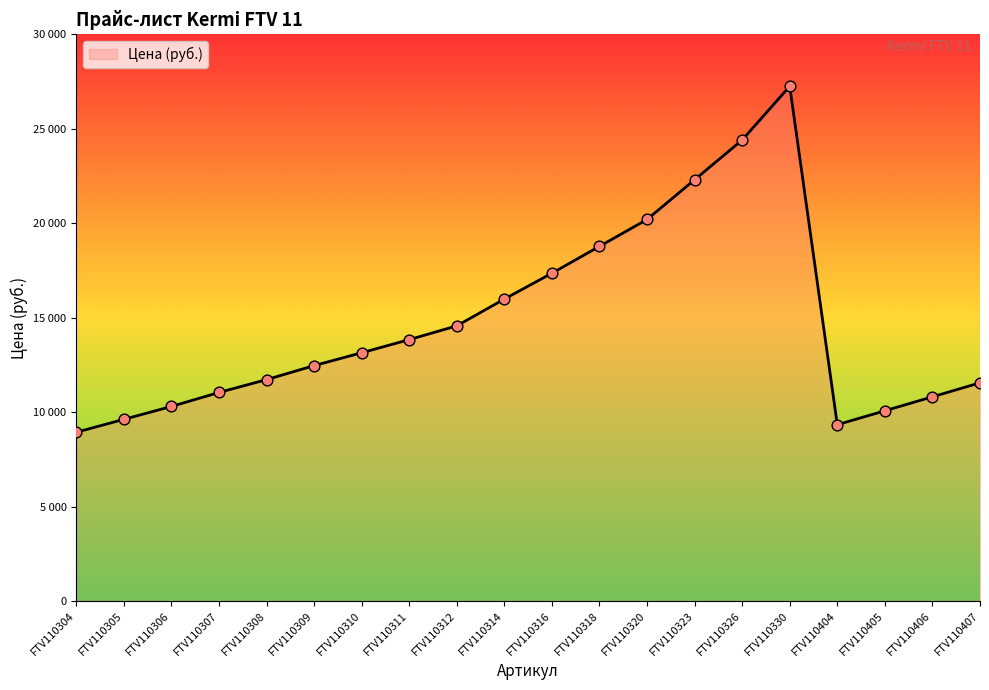

What is the change in value from FTV110314 to FTV110318?

+2791